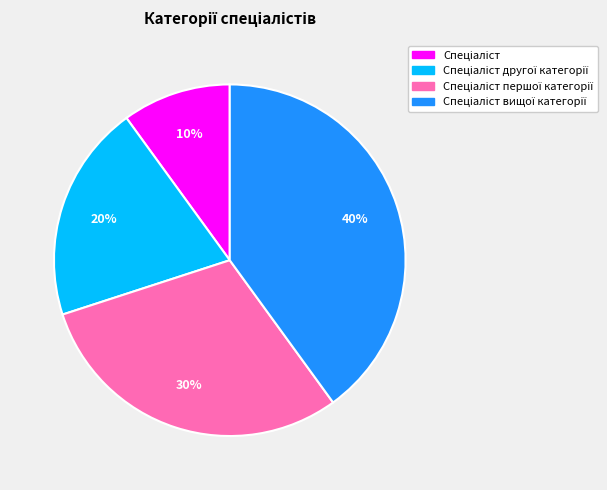

Is there any slice that represents more than half of the pie?

No